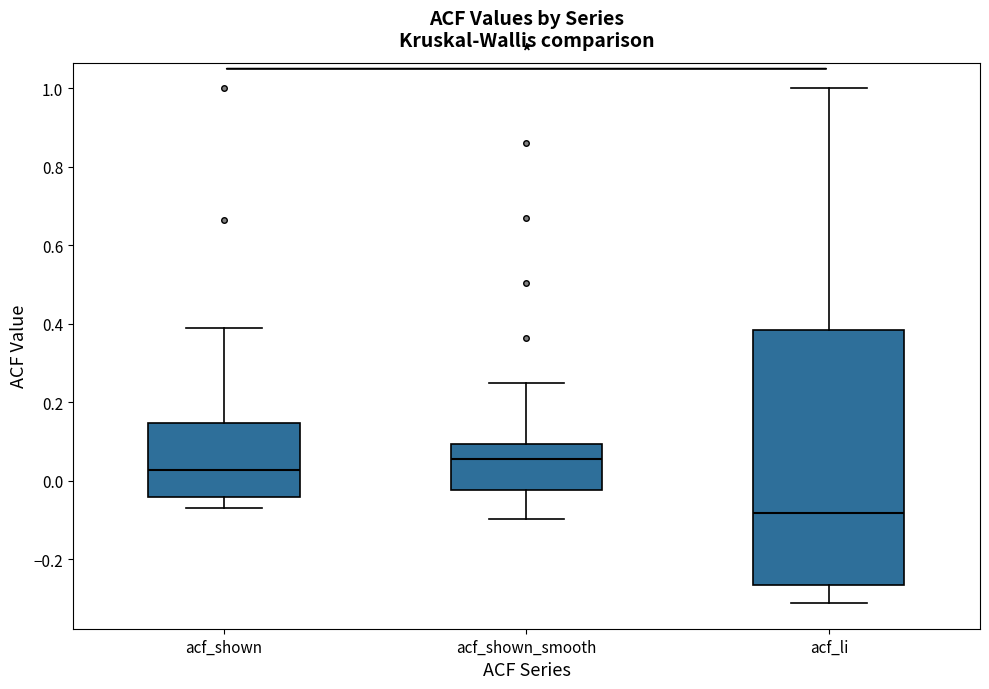

Reading left to right, transcribe this box plot: for each box, give where its median line is, the range the box spans, and where its two whiskers end, as read against the y-axis. The values are not printed on the chart, so give them approximately, as read against the axis.

acf_shown: median 0.02, box -0.04 to 0.14, whiskers -0.08 to 0.40
acf_shown_smooth: median 0.06, box -0.02 to 0.10, whiskers -0.10 to 0.24
acf_li: median -0.08, box -0.26 to 0.38, whiskers -0.32 to 1.00